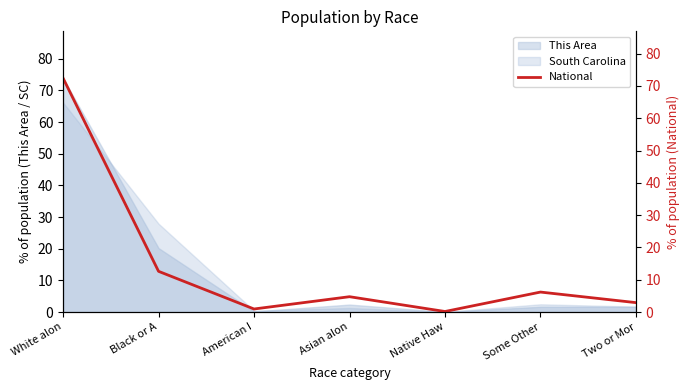

How many data points does each series have?

7